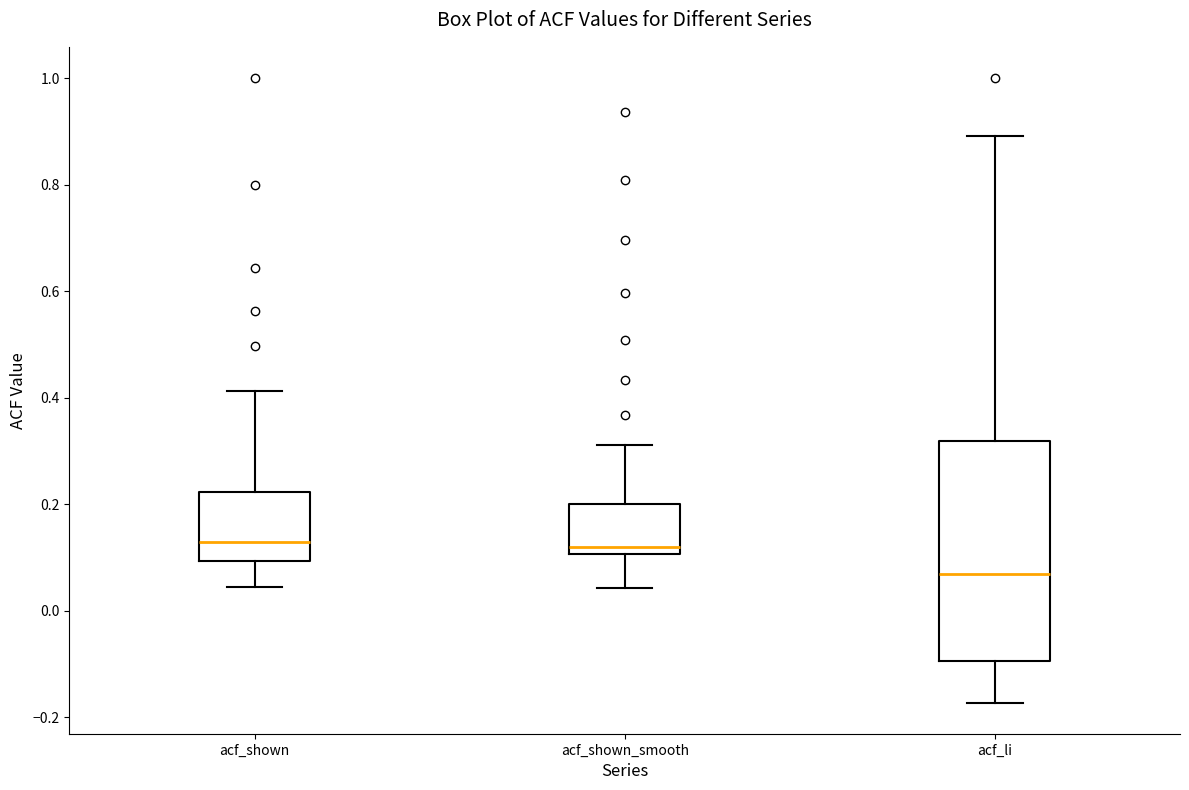

Reading left to right, read every box against the y-axis: the position of its median line, the range the box covers, and the ends of its whiskers. The values are not printed on the chart, so give them approximately, as read against the axis.

acf_shown: median 0.12, box 0.10 to 0.22, whiskers 0.04 to 0.42
acf_shown_smooth: median 0.12, box 0.10 to 0.20, whiskers 0.04 to 0.32
acf_li: median 0.08, box -0.10 to 0.32, whiskers -0.18 to 0.90